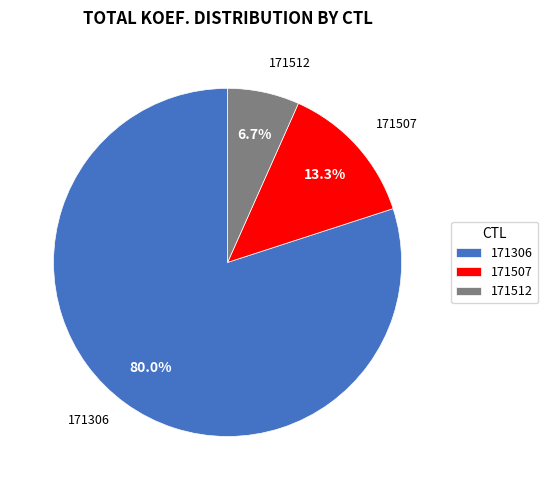

How many slices are in this pie chart?

3